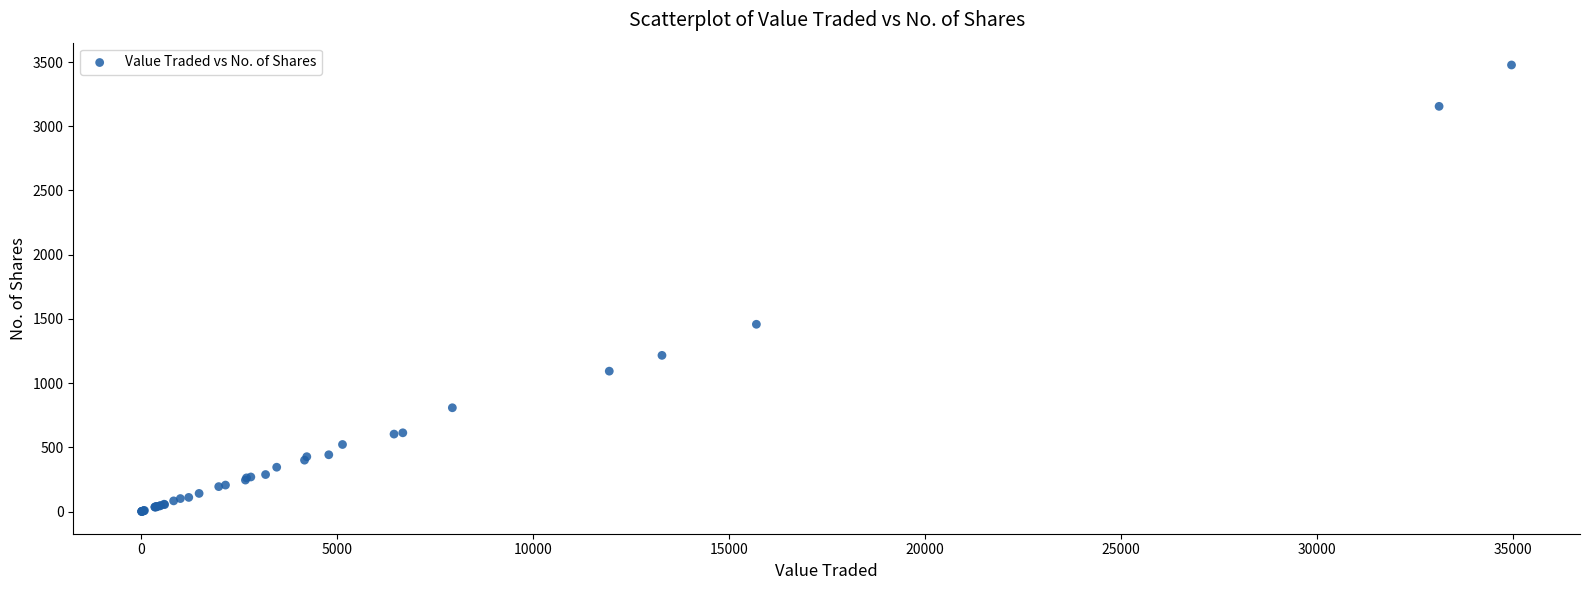

What Y value in the scatter plot is closest to 1739?

1458